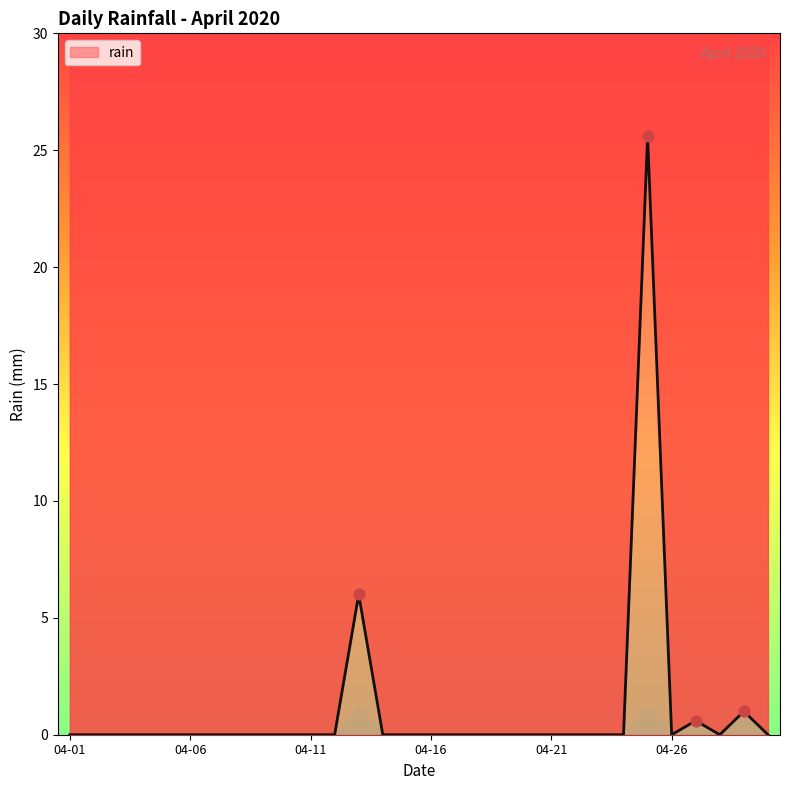

Which has a higher value, 2020-04-19 or 2020-04-23?

2020-04-19